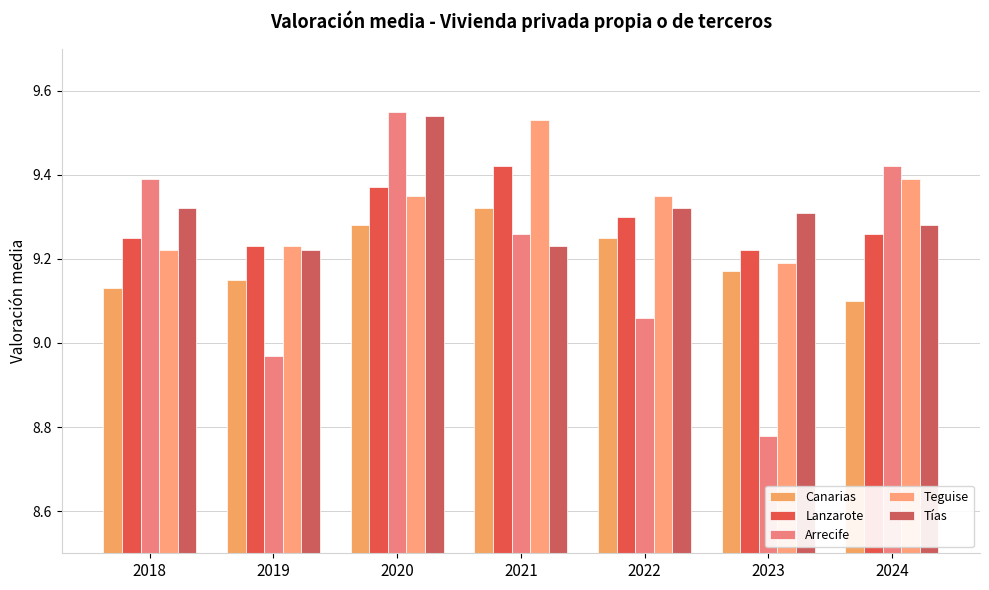

How many categories are shown in the chart?

7